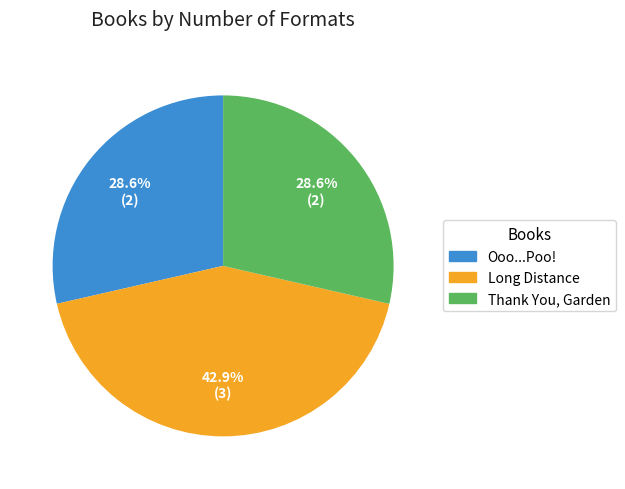

Is there a majority slice in this chart?

No